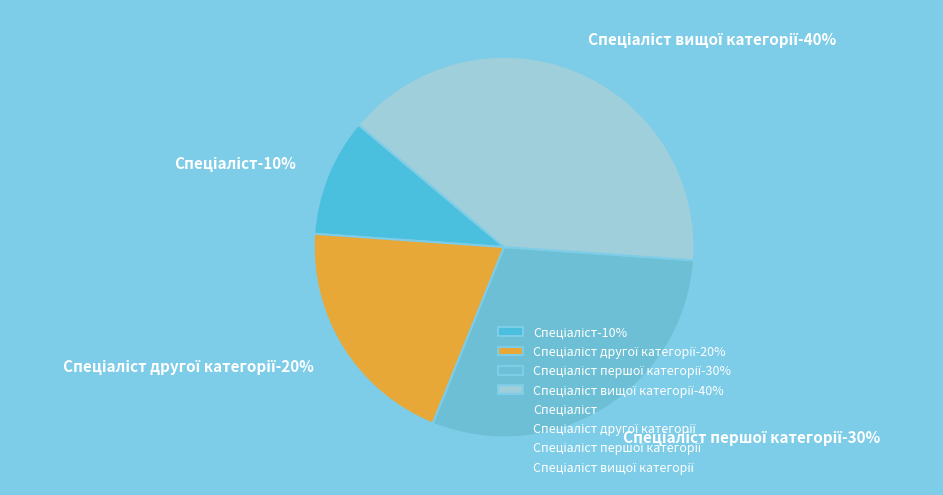

How many slices are in this pie chart?

4